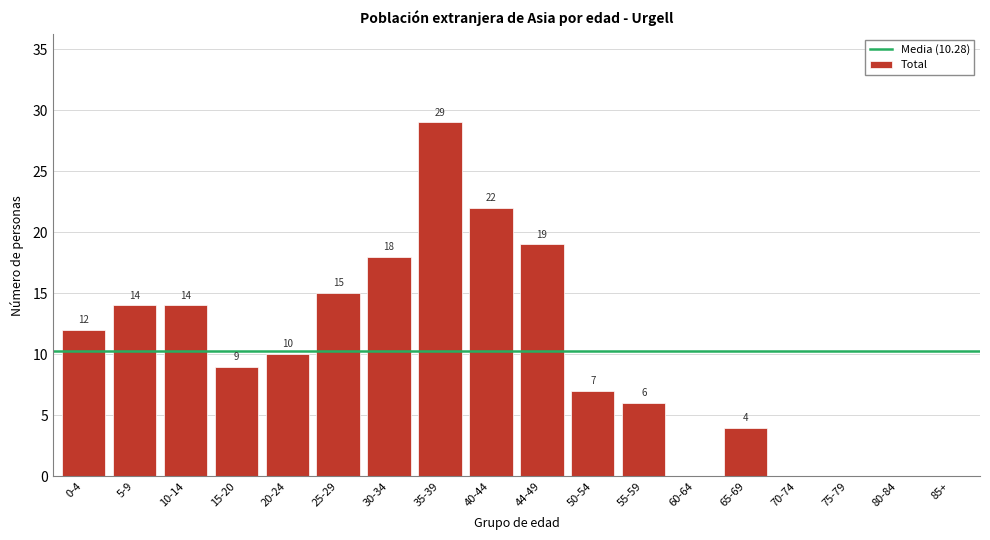

Reading left to right, transcribe all the data shown in this chart.

0-4=12	5-9=14	10-14=14	15-20=9	20-24=10	25-29=15	30-34=18	35-39=29	40-44=22	44-49=19	50-54=7	55-59=6	60-64=0	65-69=4	70-74=0	75-79=0	80-84=0	85+=0